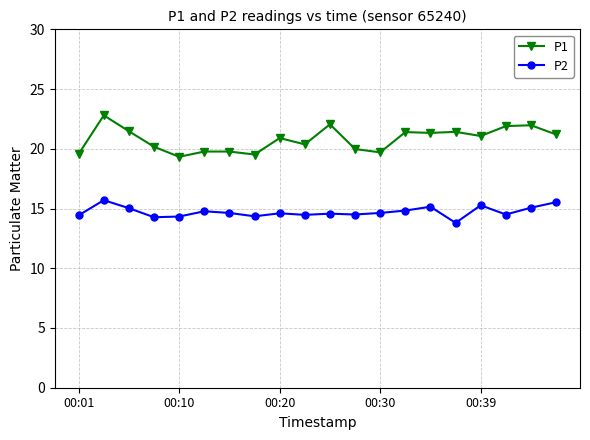

What is the average value of the P2 series?

14.7